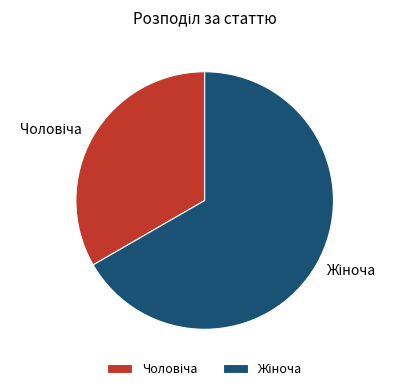

Does any single category account for the majority?

Yes